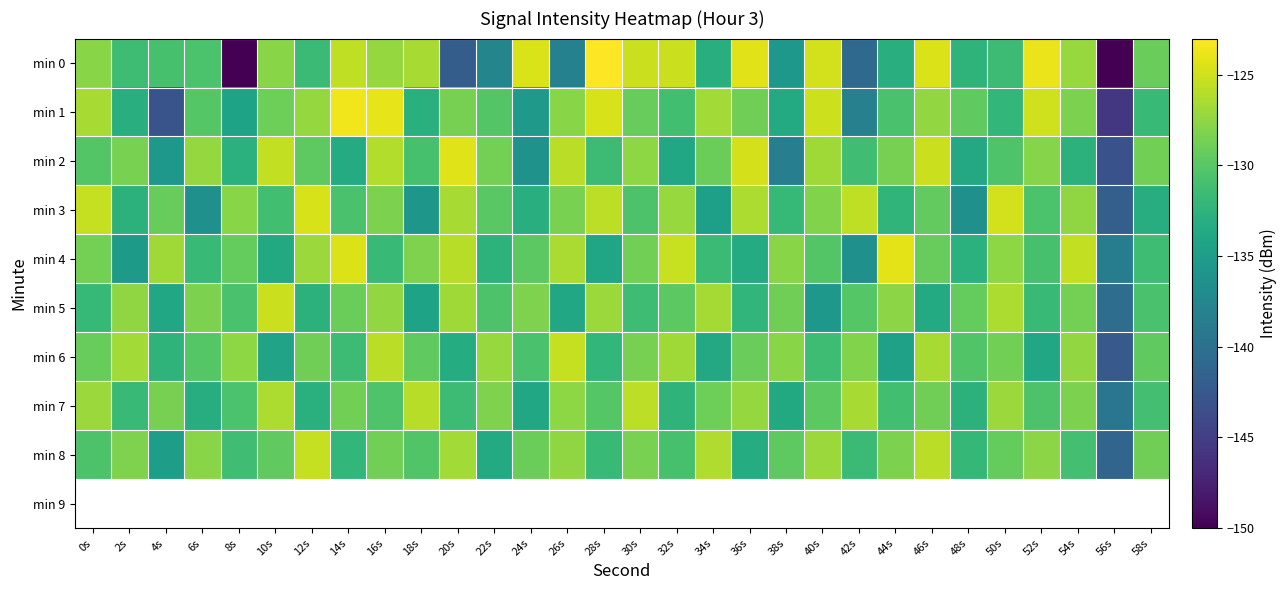

Reading left to right, extract all data points from this chart.

min 0: 0s=-127.8	2s=-131.4	4s=-130.9	6s=-130.6	8s=-150.0	10s=-127.8	12s=-131.6	14s=-125.6	16s=-127.3	18s=-126.6	20s=-142.1	22s=-137.7	24s=-124.5	26s=-138.2	28s=-123.1	30s=-125.1	32s=-125.1	34s=-133.0	36s=-124.2	38s=-135.6	40s=-124.8	42s=-140.7	44s=-133.0	46s=-124.4	48s=-132.4	50s=-131.5	52s=-123.8	54s=-127.2	56s=-150.2	58s=-129.2
min 1: 0s=-126.5	2s=-133.1	4s=-143.0	6s=-130.2	8s=-134.4	10s=-129.0	12s=-127.3	14s=-123.6	16s=-124.0	18s=-132.8	20s=-128.5	22s=-130.2	24s=-135.4	26s=-127.8	28s=-124.6	30s=-129.3	32s=-131.2	34s=-126.7	36s=-128.9	38s=-133.5	40s=-125.1	42s=-138.2	44s=-130.8	46s=-127.4	48s=-129.6	50s=-132.1	52s=-124.9	54s=-128.3	56s=-145.6	58s=-131.7
min 2: 0s=-130.2	2s=-128.4	4s=-135.6	6s=-127.3	8s=-132.8	10s=-125.5	12s=-129.7	14s=-133.4	16s=-126.1	18s=-130.9	20s=-124.3	22s=-128.6	24s=-136.2	26s=-125.8	28s=-131.5	30s=-127.6	32s=-133.9	34s=-129.1	36s=-124.7	38s=-138.4	40s=-126.8	42s=-131.3	44s=-128.5	46s=-125.2	48s=-133.7	50s=-130.4	52s=-127.9	54s=-132.6	56s=-143.2	58s=-128.8
min 3: 0s=-125.4	2s=-132.7	4s=-129.3	6s=-136.5	8s=-127.8	10s=-131.2	12s=-124.6	14s=-130.8	16s=-128.3	18s=-135.7	20s=-126.5	22s=-129.9	24s=-133.1	26s=-128.4	28s=-125.7	30s=-130.5	32s=-127.2	34s=-134.8	36s=-126.3	38s=-131.9	40s=-128.1	42s=-125.6	44s=-132.3	46s=-129.5	48s=-136.4	50s=-124.8	52s=-130.6	54s=-127.5	56s=-141.8	58s=-133.2
min 4: 0s=-128.6	2s=-135.3	4s=-126.9	6s=-131.8	8s=-129.4	10s=-133.6	12s=-127.1	14s=-124.4	16s=-131.7	18s=-128.2	20s=-125.9	22s=-132.5	24s=-129.8	26s=-126.4	28s=-134.1	30s=-128.7	32s=-125.3	34s=-131.6	36s=-133.4	38s=-127.8	40s=-130.2	42s=-136.5	44s=-124.1	46s=-129.3	48s=-132.8	50s=-127.6	52s=-130.9	54s=-125.5	56s=-138.7	58s=-131.4
min 5: 0s=-131.9	2s=-127.5	4s=-133.8	6s=-128.3	8s=-130.7	10s=-125.2	12s=-132.6	14s=-129.1	16s=-127.4	18s=-134.3	20s=-126.8	22s=-130.5	24s=-128.2	26s=-133.9	28s=-127.1	30s=-131.4	32s=-129.8	34s=-126.6	36s=-132.2	38s=-128.9	40s=-135.6	42s=-130.1	44s=-127.7	46s=-133.5	48s=-129.4	50s=-126.3	52s=-131.8	54s=-128.6	56s=-140.3	58s=-130.7
min 6: 0s=-129.3	2s=-126.7	4s=-132.4	6s=-130.1	8s=-127.6	10s=-134.2	12s=-128.9	14s=-131.5	16s=-125.8	18s=-129.6	20s=-133.3	22s=-127.2	24s=-130.8	26s=-125.4	28s=-132.1	30s=-128.5	32s=-126.9	34s=-133.7	36s=-129.2	38s=-127.8	40s=-131.4	42s=-128.1	44s=-134.6	46s=-126.5	48s=-130.3	50s=-128.7	52s=-133.9	54s=-127.4	56s=-142.5	58s=-129.6
min 7: 0s=-127.1	2s=-131.8	4s=-128.5	6s=-133.2	8s=-130.6	10s=-126.3	12s=-132.9	14s=-128.7	16s=-130.4	18s=-125.9	20s=-131.5	22s=-128.2	24s=-133.8	26s=-127.6	28s=-130.1	30s=-125.7	32s=-132.4	34s=-129.0	36s=-127.3	38s=-133.6	40s=-129.8	42s=-126.5	44s=-131.2	46s=-128.9	48s=-132.7	50s=-127.1	52s=-130.5	54s=-128.3	56s=-139.4	58s=-131.1
min 8: 0s=-130.5	2s=-128.2	4s=-134.9	6s=-127.8	8s=-131.3	10s=-129.6	12s=-125.4	14s=-132.1	16s=-128.8	18s=-130.3	20s=-126.7	22s=-133.5	24s=-129.1	26s=-127.5	28s=-131.8	30s=-128.4	32s=-130.9	34s=-126.2	36s=-133.3	38s=-129.7	40s=-127.1	42s=-131.6	44s=-128.3	46s=-125.8	48s=-132.0	50s=-129.4	52s=-127.7	54s=-131.1	56s=-141.2	58s=-128.9